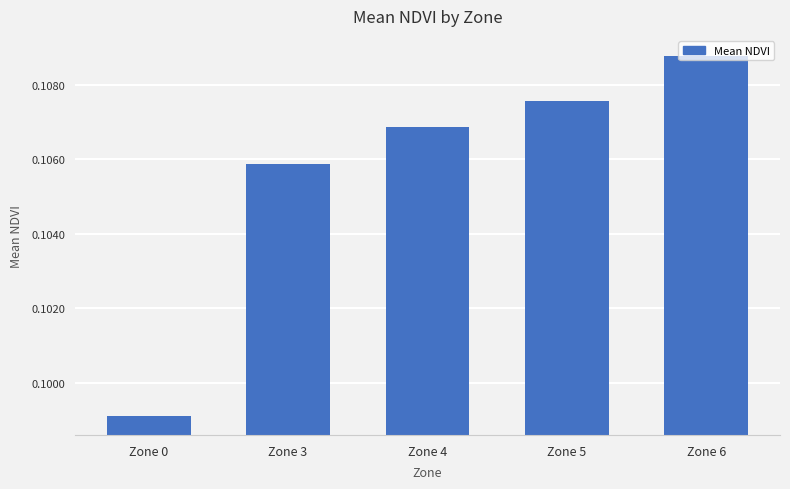

Rank the categories by value from highest to lowest.

Zone 6, Zone 5, Zone 4, Zone 3, Zone 0